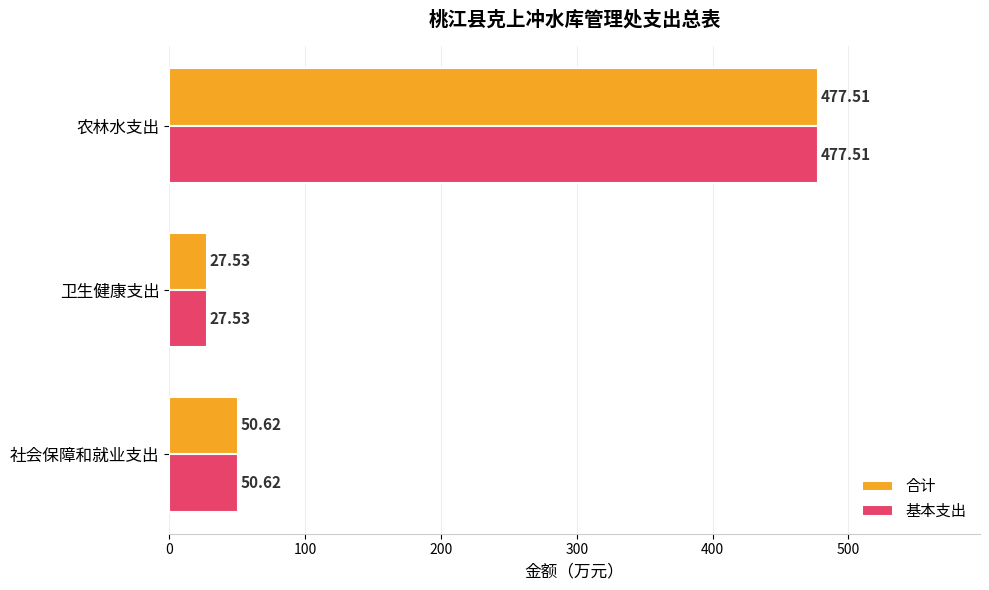

At which category is the sum across all series the highest?

农林水支出